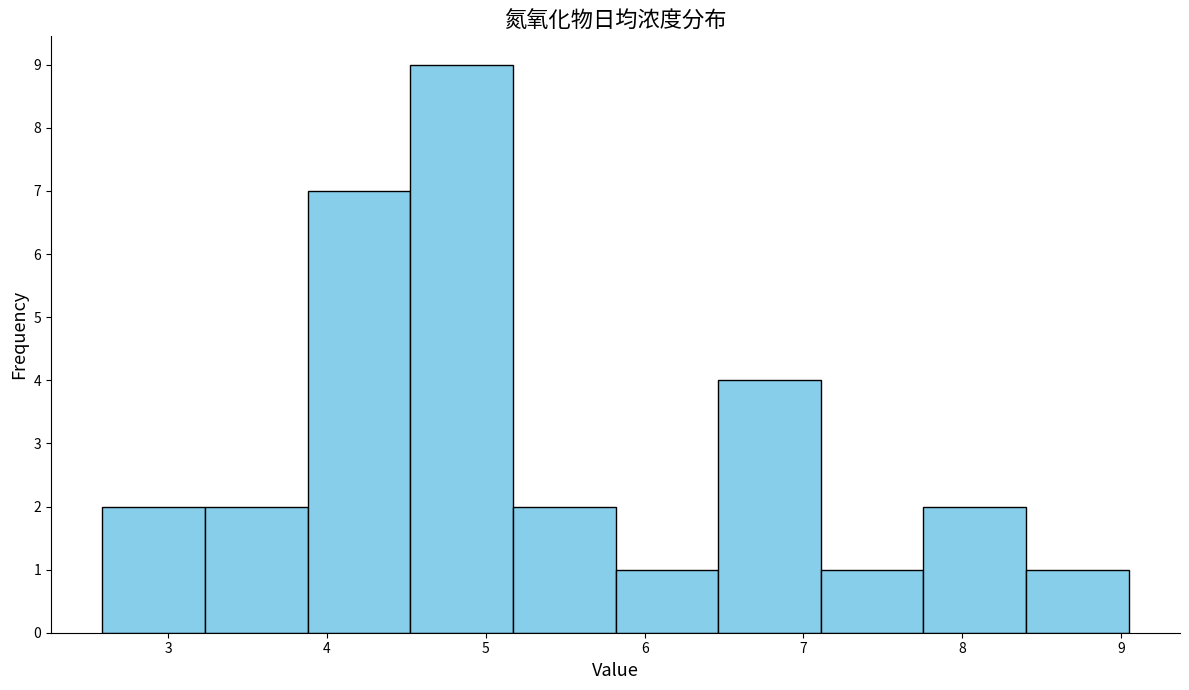

Reading left to right, transcribe this chart: for each bar, give the range it covers on the x-axis and its height. Neither the bar edges nor the heights are printed on the chart, so give them approximately, as read against the axes.

2.6 to 3.2: 2
3.2 to 3.9: 2
3.9 to 4.5: 7
4.5 to 5.2: 9
5.2 to 5.8: 2
5.8 to 6.5: 1
6.5 to 7.1: 4
7.1 to 7.8: 1
7.8 to 8.4: 2
8.4 to 9.0: 1